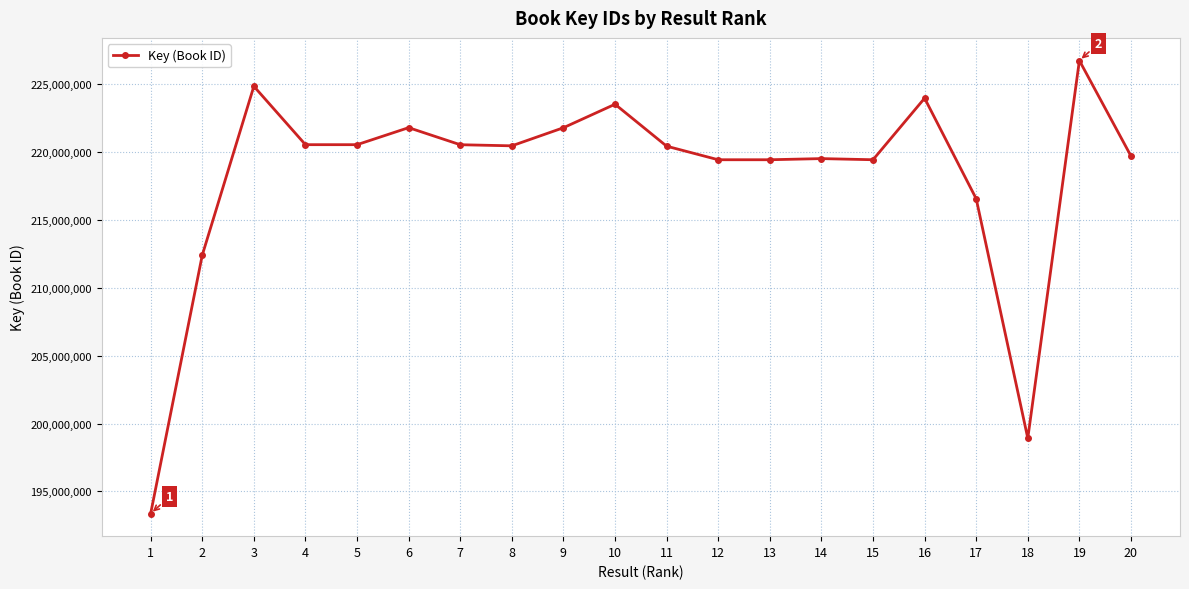

What is the approximate value at 17, to the nearest 50?

216570850